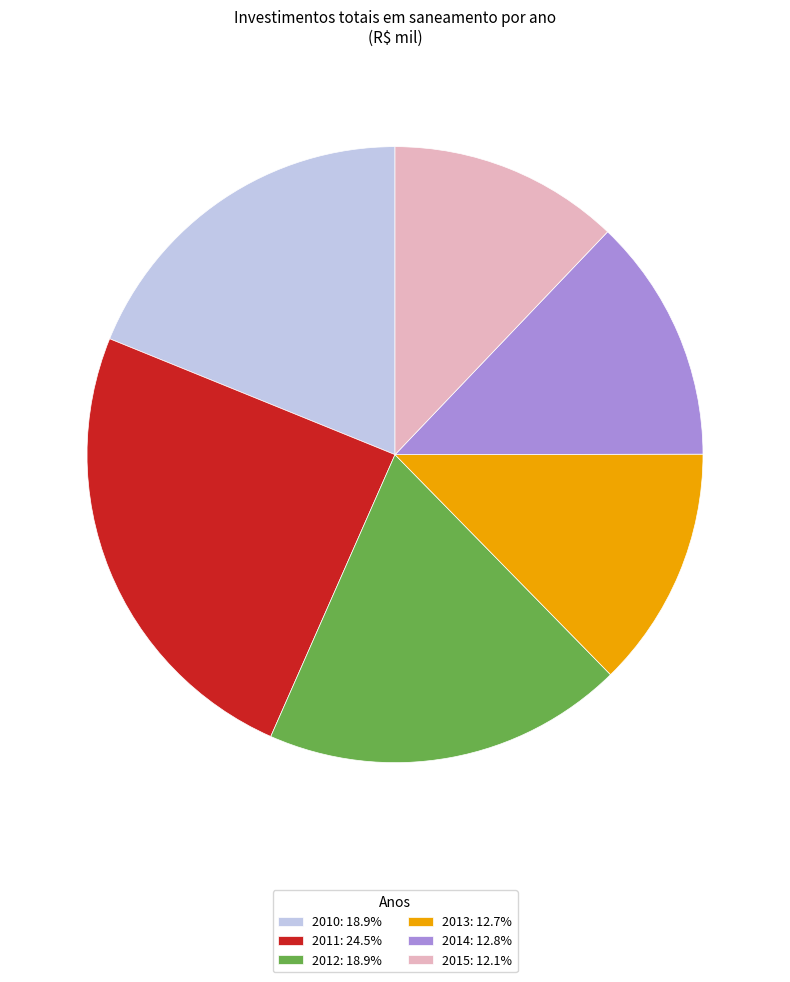

Approximately how many times larger is the value at 2011: 24.5% compared to 2014: 12.8%?

1.9